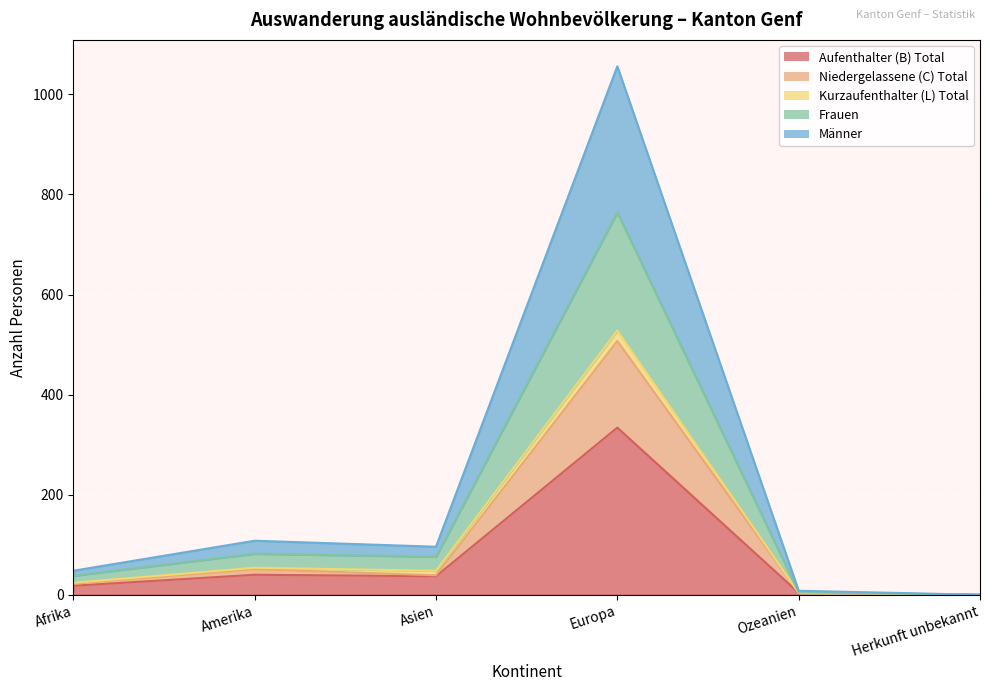

What is the difference between the maximum and second lowest values in the Frauen series?

759